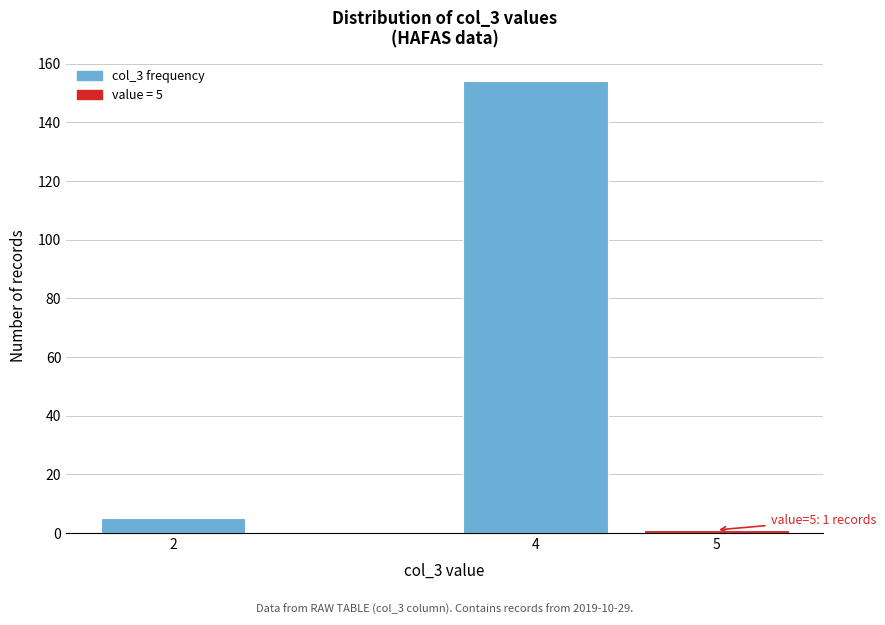

Reading left to right, list all the values displayed in this chart.

2=5	4=154	5=1